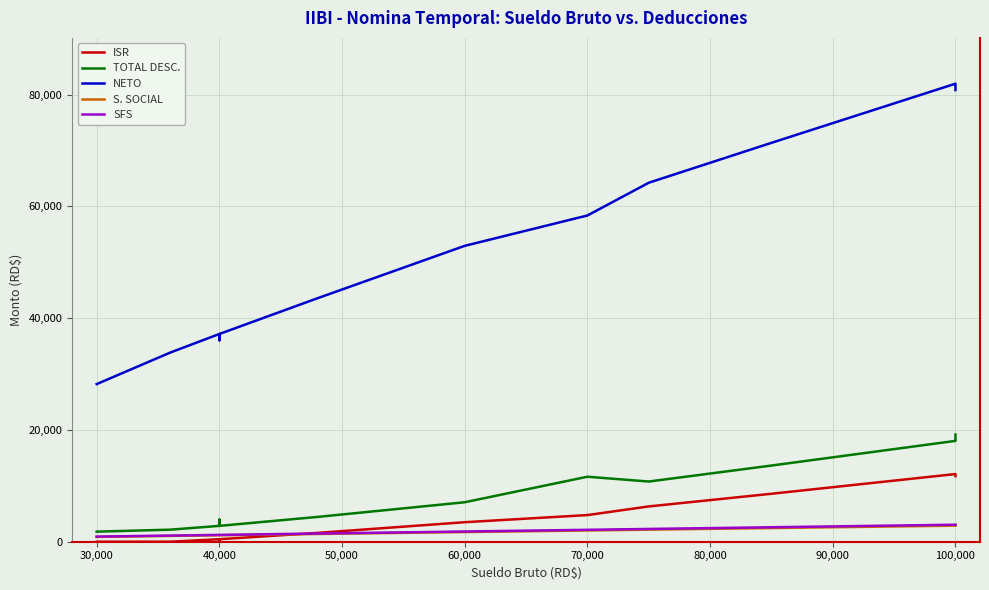

True or false: SFS and NETO cross at least once.

False